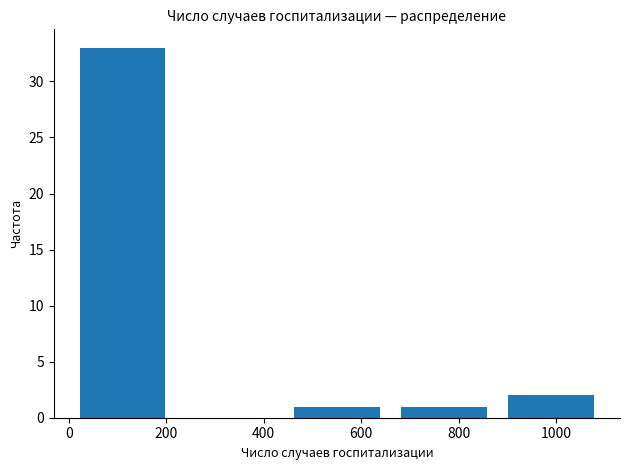

Over which range of the x-axis is the bar tallest?

0 to 220